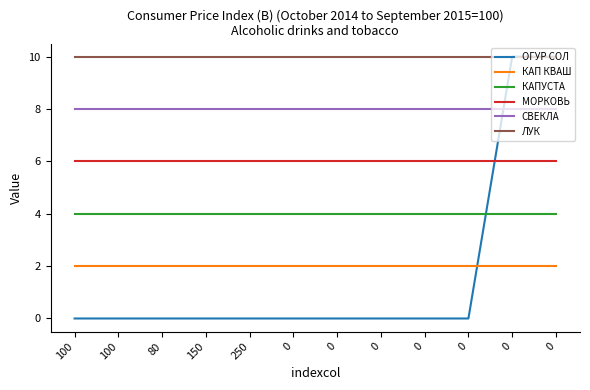

Rank the categories by ЛУК value from lowest to highest.

100, 100, 80, 150, 250, 0, 0, 0, 0, 0, 0, 0